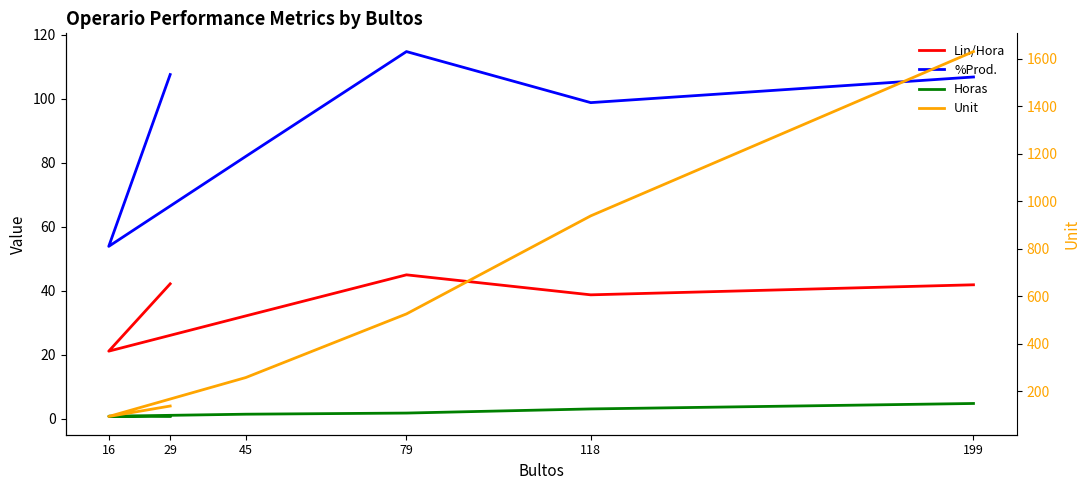

True or false: Horas and %Prod. intersect in this chart.

False